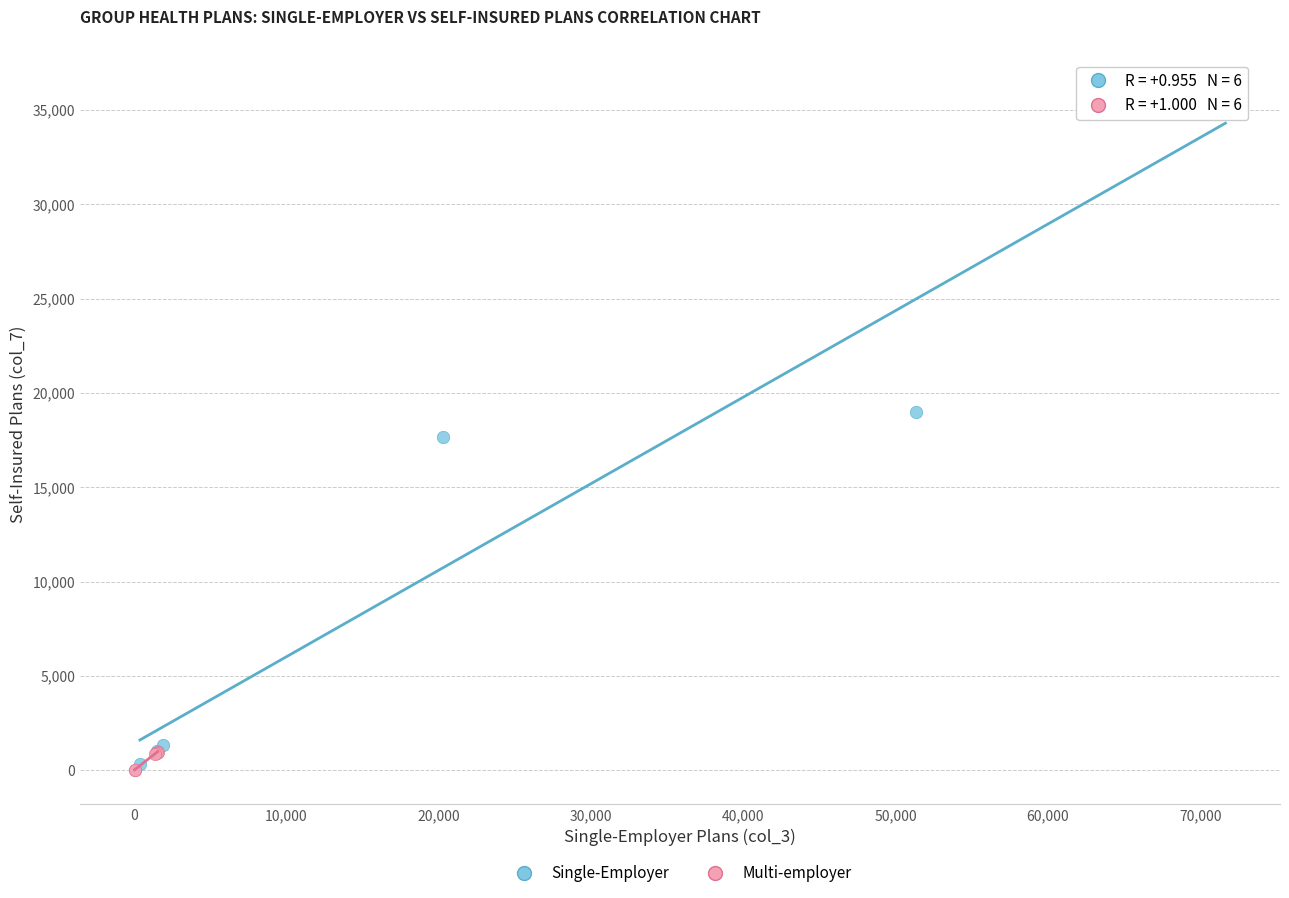

Which series has the widest spread of Y values?

Single-Employer